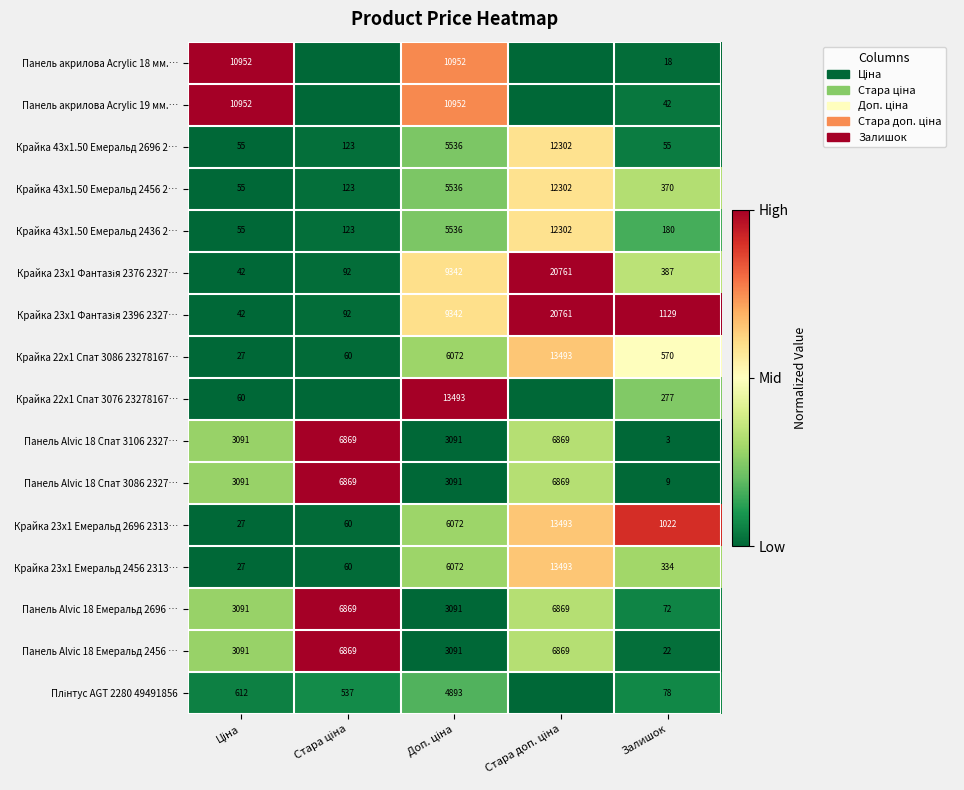

What is the average value of the Крайка 43x1.50 Емеральд 2456 2… series?

3677